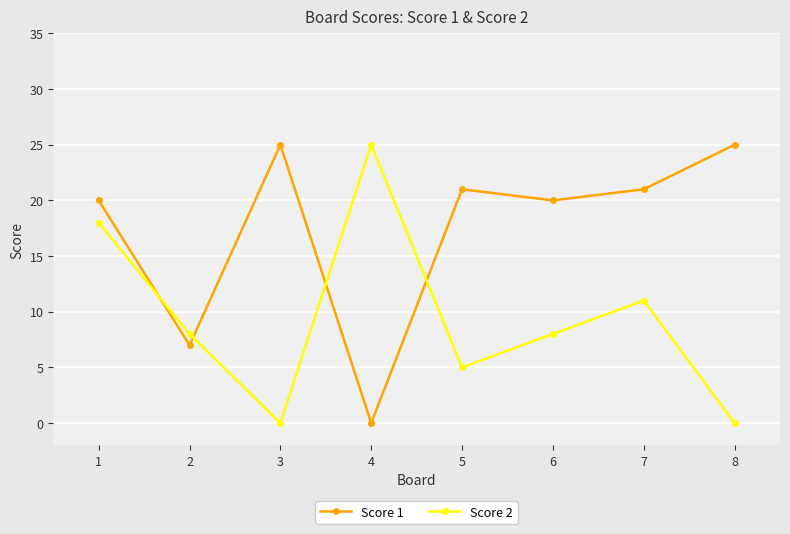

How many interior local peaks does the Score 2 series have?

2